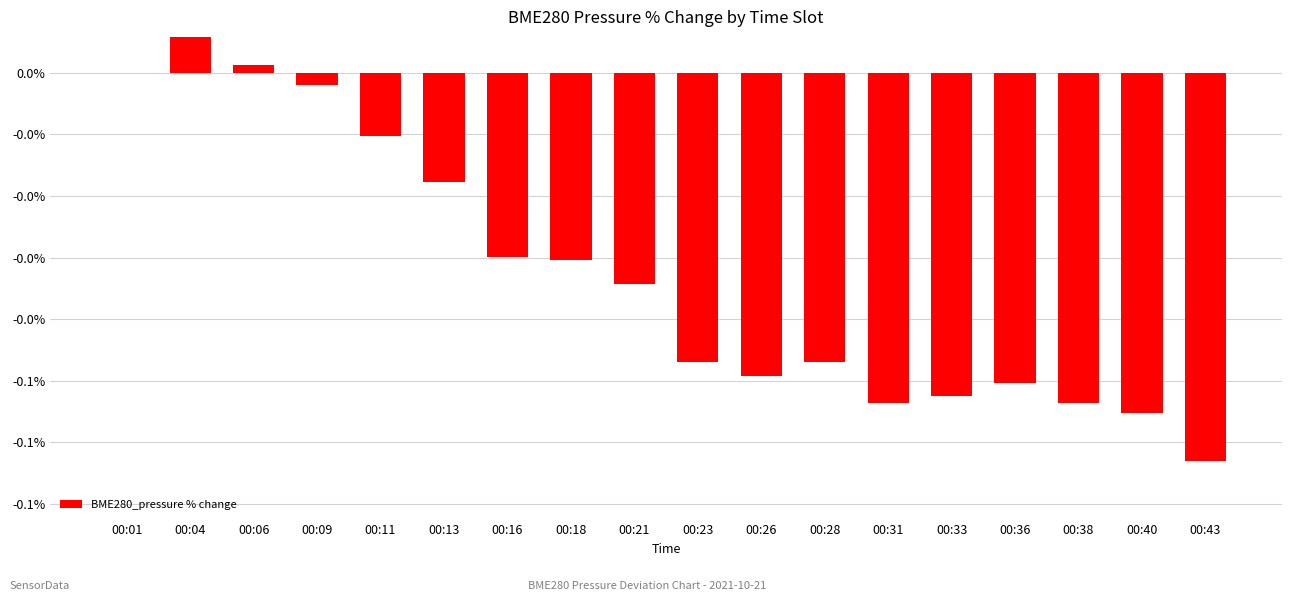

List the labels in order of value, smallest first.

00:43, 00:40, 00:31, 00:38, 00:33, 00:36, 00:26, 00:23, 00:28, 00:21, 00:18, 00:16, 00:13, 00:11, 00:09, 00:01, 00:06, 00:04